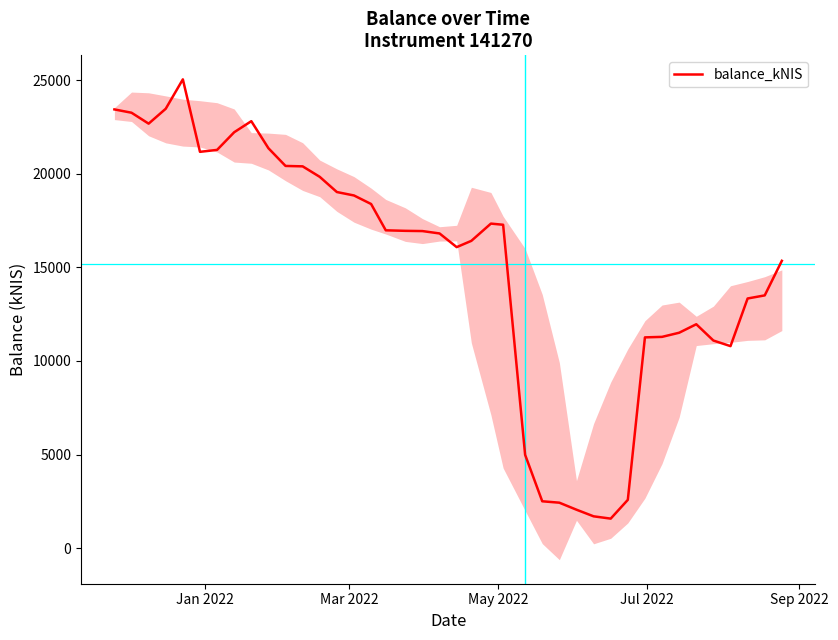

What is the maximum value for balance_kNIS?

25039.7